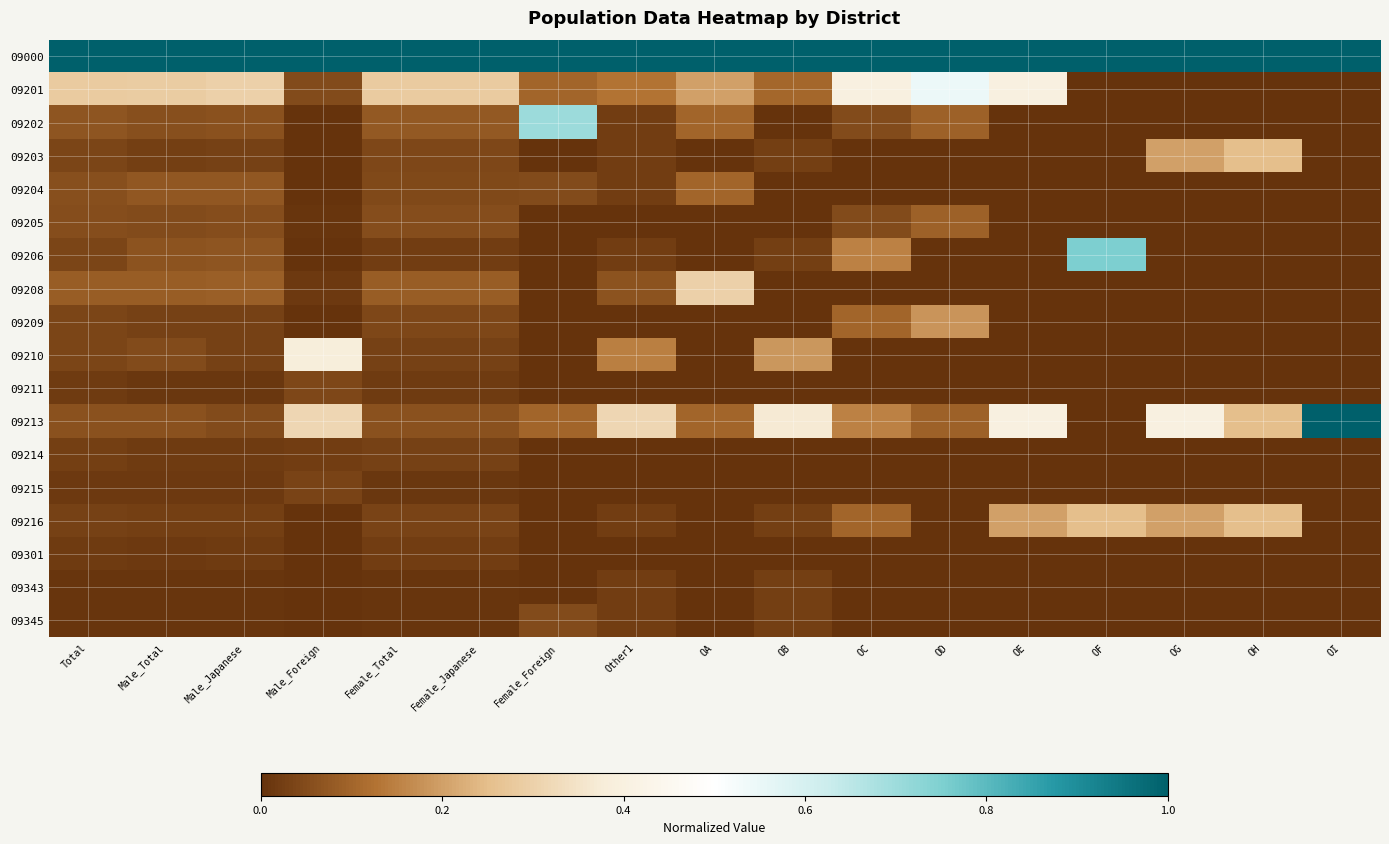

Between Male_Foreign and Female_Japanese, which series saw the biggest shift?

09210